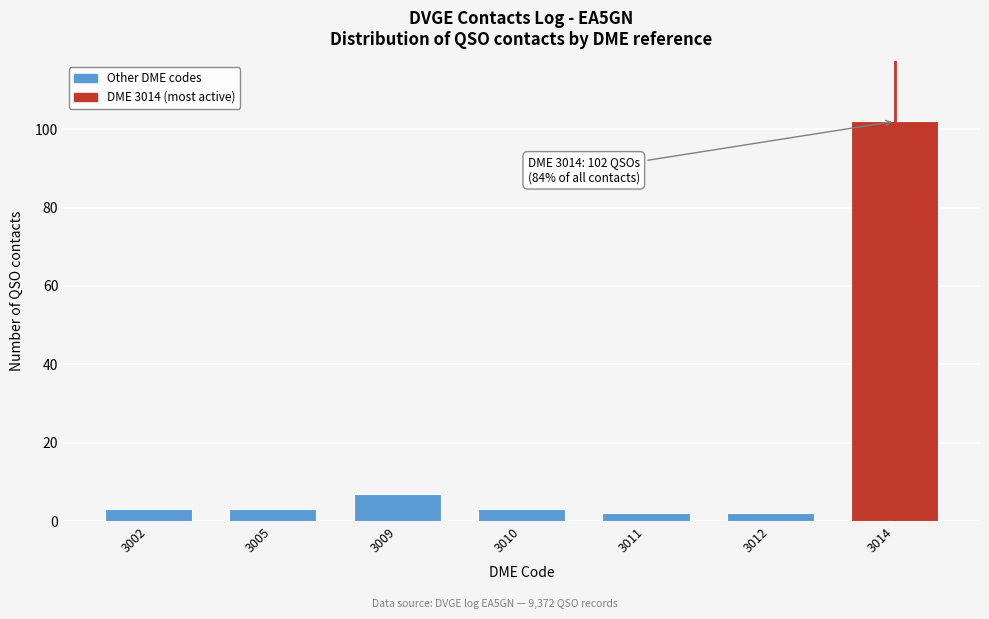

Reading right to left, extract all data points from this chart.

3014=102	3012=2	3011=2	3010=3	3009=7	3005=3	3002=3